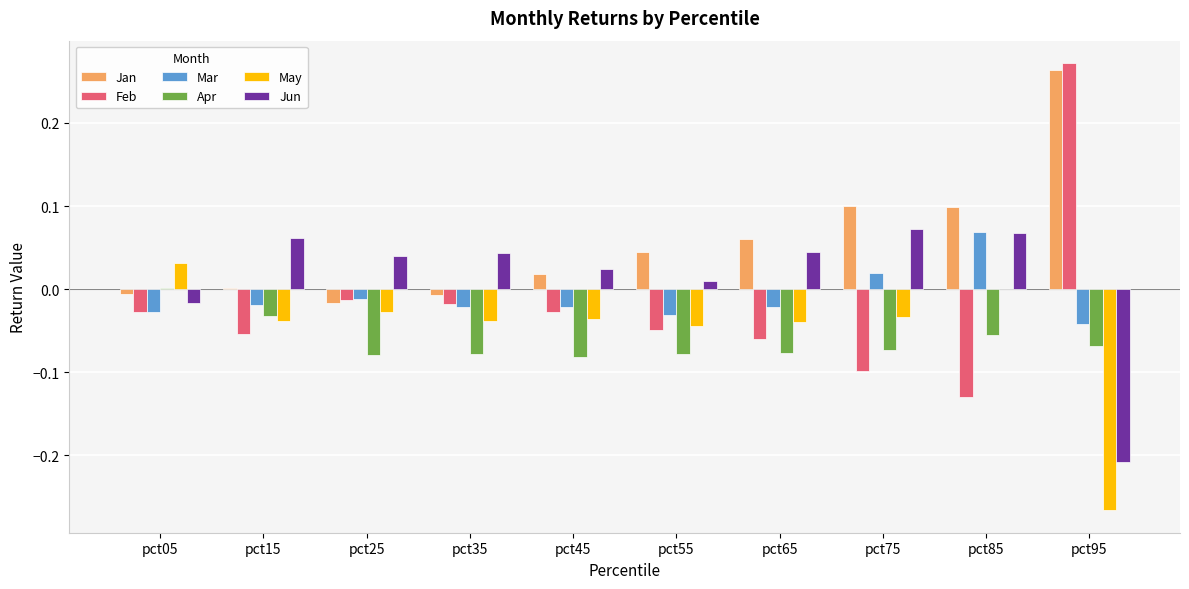

Which label corresponds to the largest value in the chart?

pct95